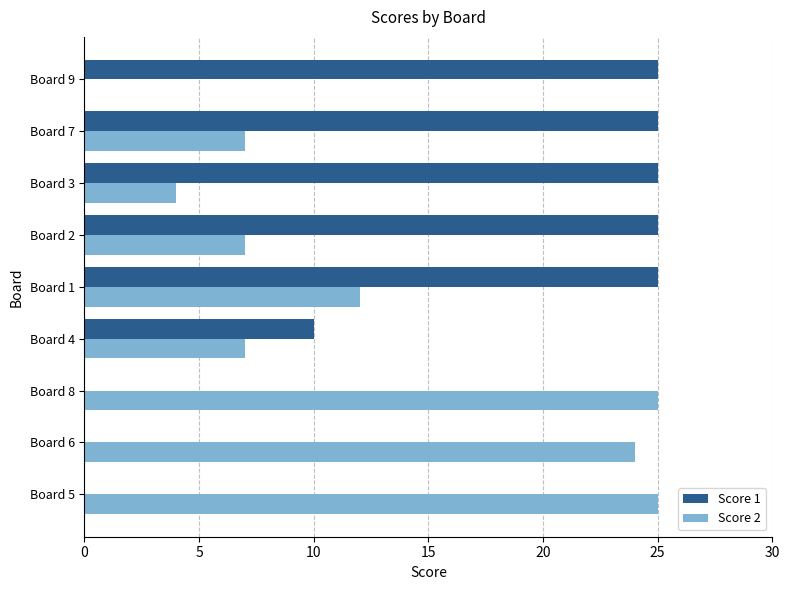

Between Board 6 and Board 3, which series saw the biggest shift?

Score 1